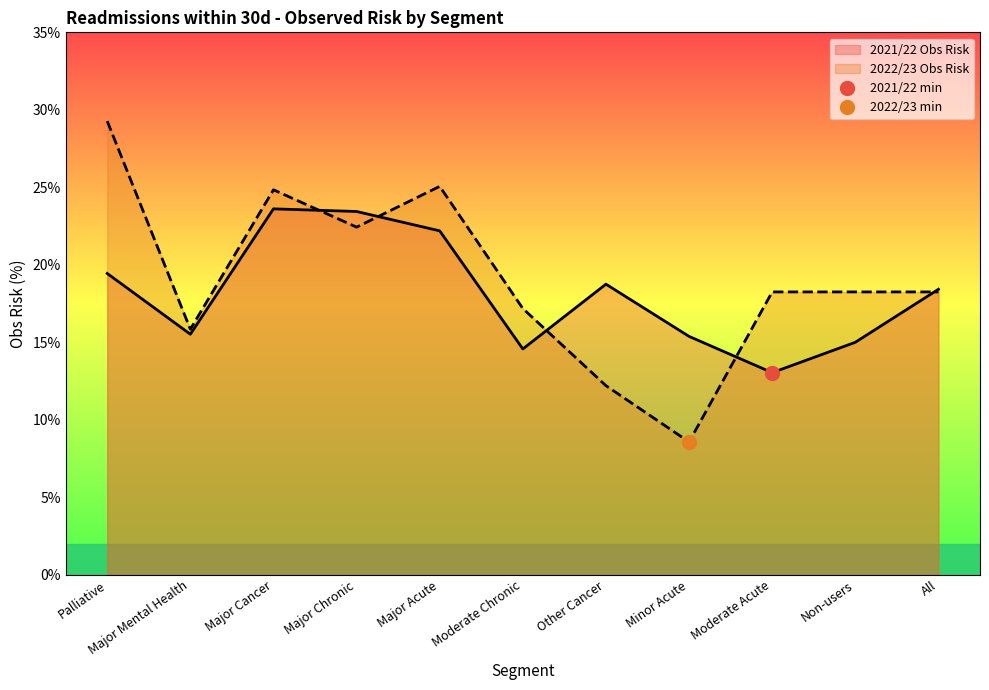

Rank the series at Moderate Acute from highest to lowest value.

2022/23 Obs Risk, 2021/22 Obs Risk